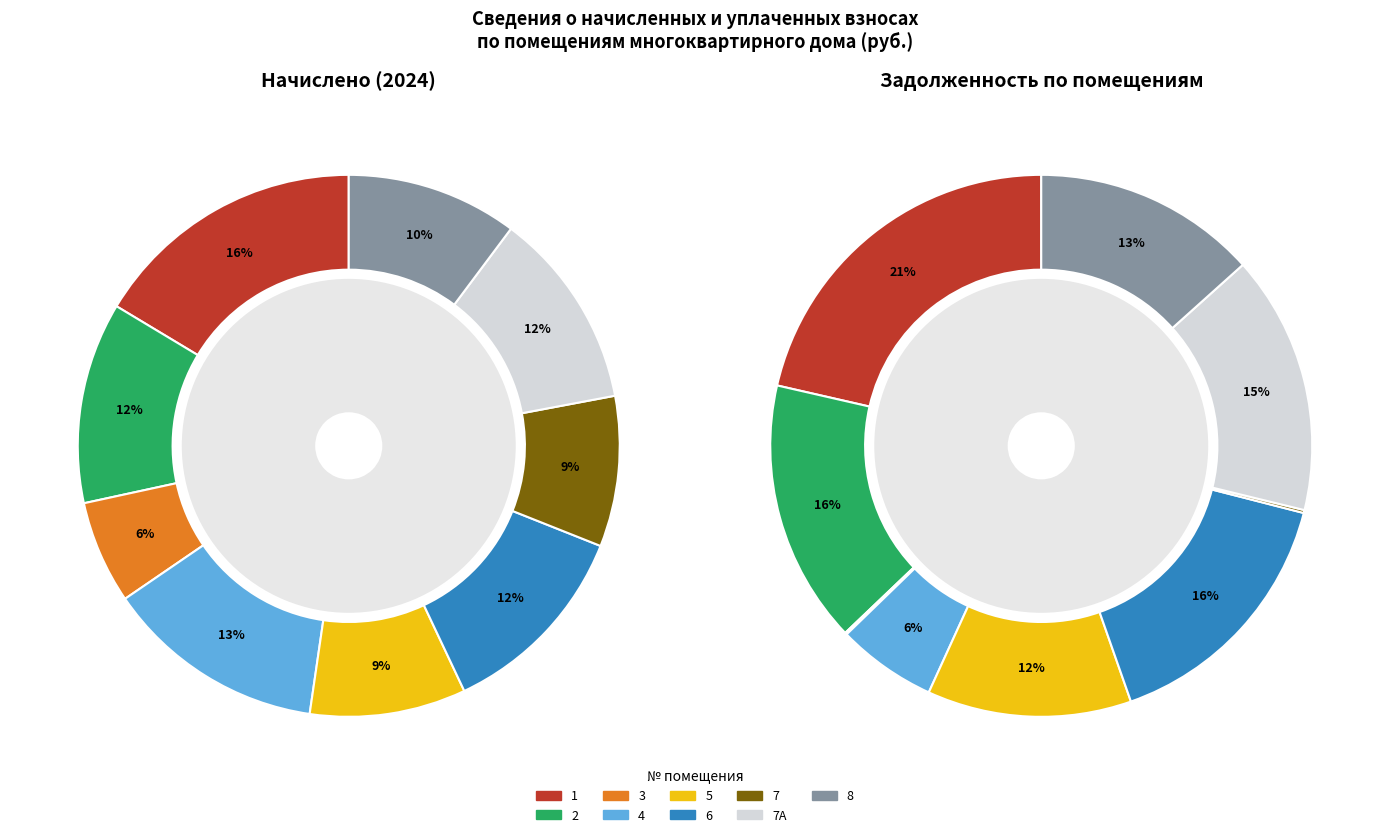

Is there a majority slice in this chart?

No